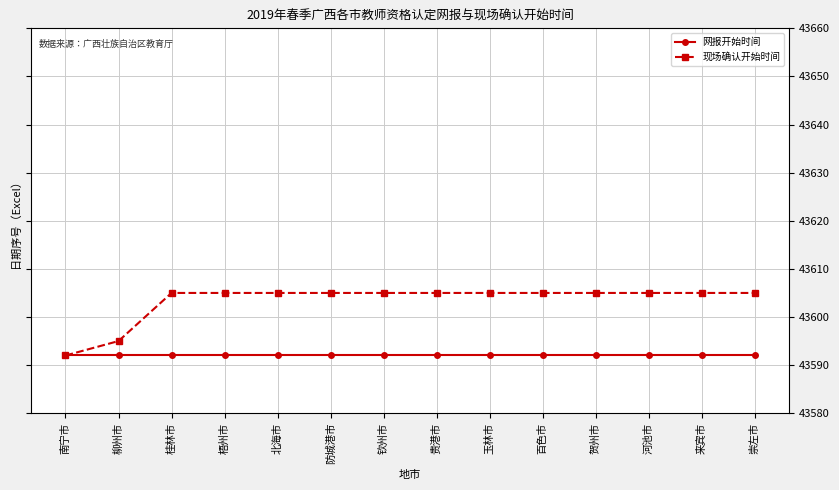

How many data points does each series have?

14